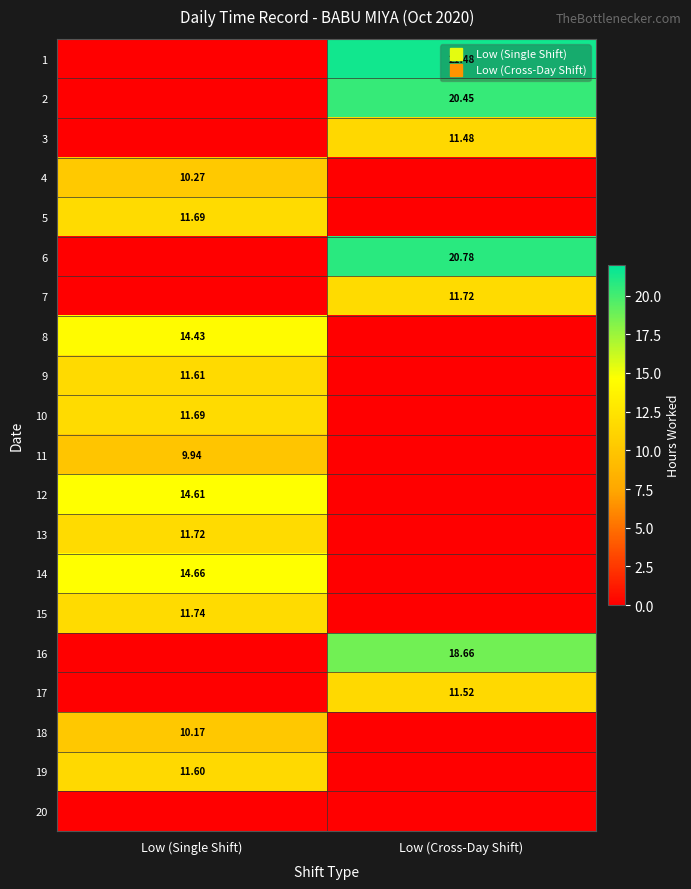

Is it true that 11 equals 9.9 at Low (Single Shift)?

True